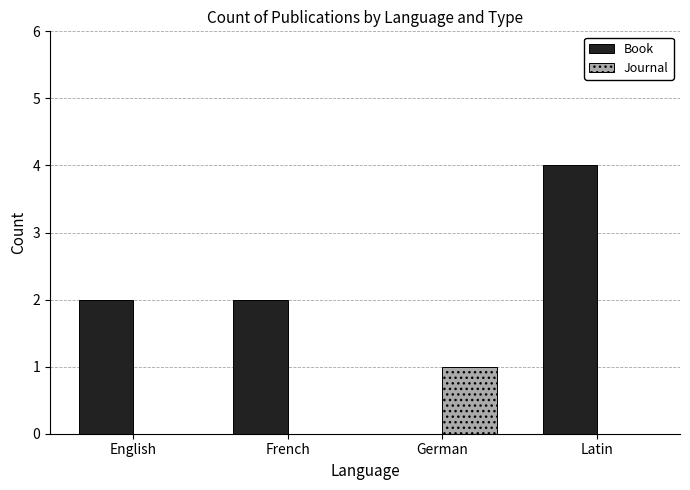

Reading right to left, what are all the values shown in this chart?

Book: 4	0	2	2
Journal: 0	1	0	0